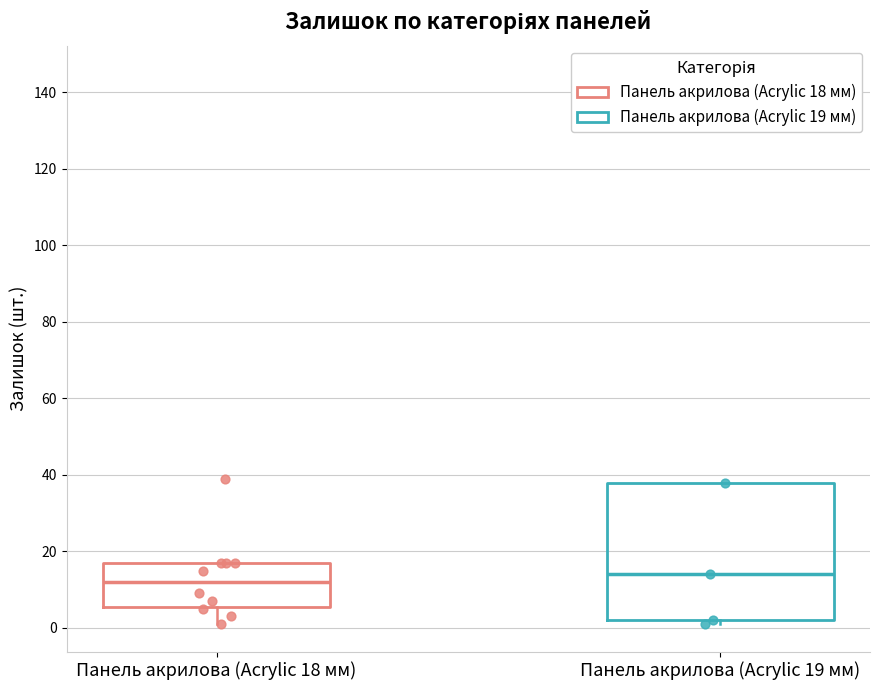

Reading left to right, read every box against the y-axis: the position of its median line, the range the box covers, and the ends of its whiskers. The values are not printed on the chart, so give them approximately, as read against the axis.

Панель акрилова (Acrylic 18 мм): median 12, box 6 to 18, whiskers 2 to 18
Панель акрилова (Acrylic 19 мм): median 14, box 2 to 38, whiskers 2 (just below the box's lower edge) to 38